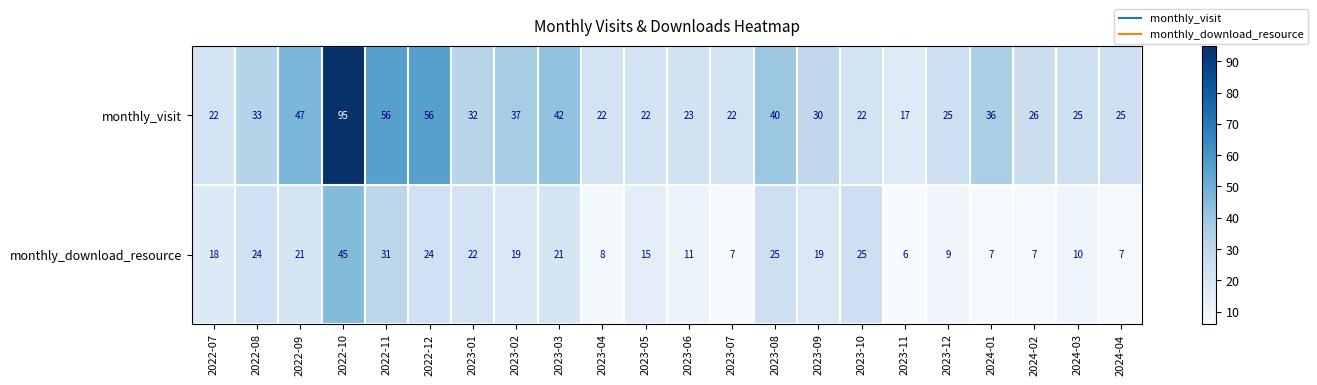

True or false: monthly_visit has a value of 17 at 2023-03.

False